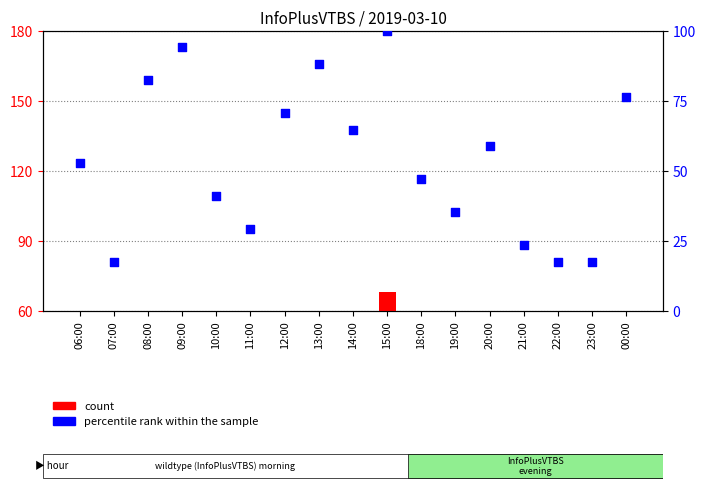

What are all the series names shown in the legend?

count, percentile rank within the sample